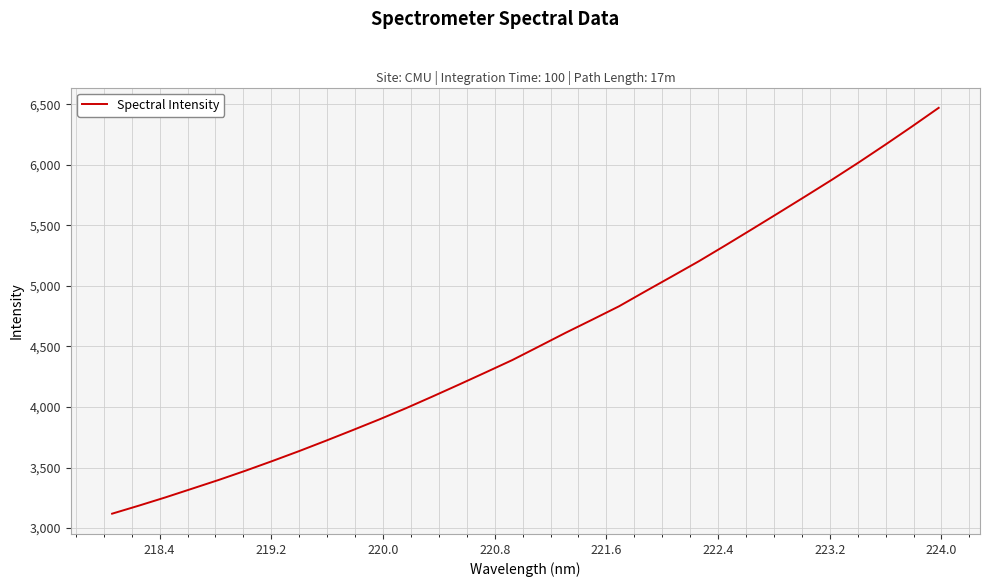

What is the minimum value shown in the chart?

3118.6